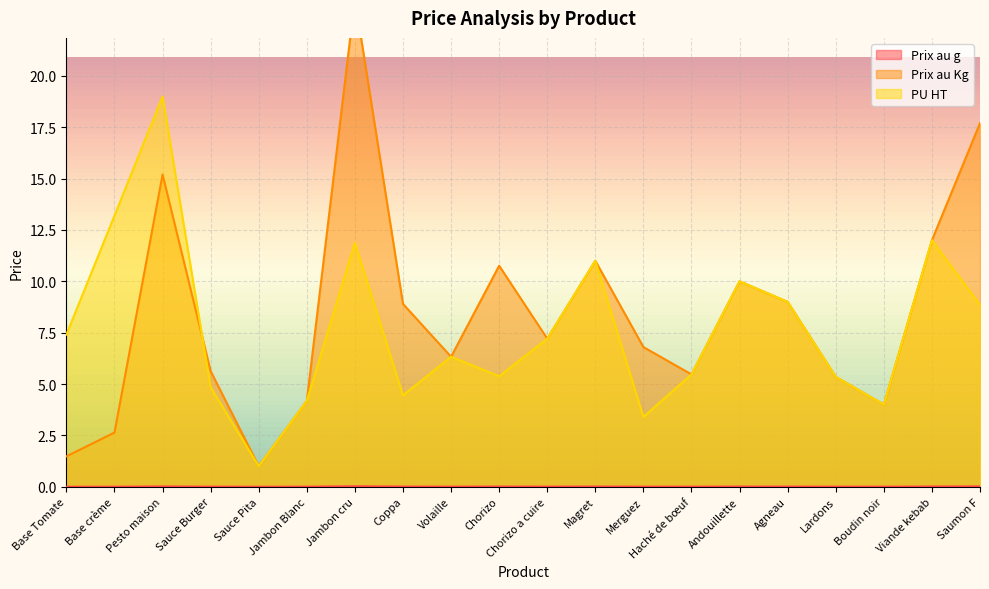

True or false: Prix au g has a value of 0.0 at Agneau.

True